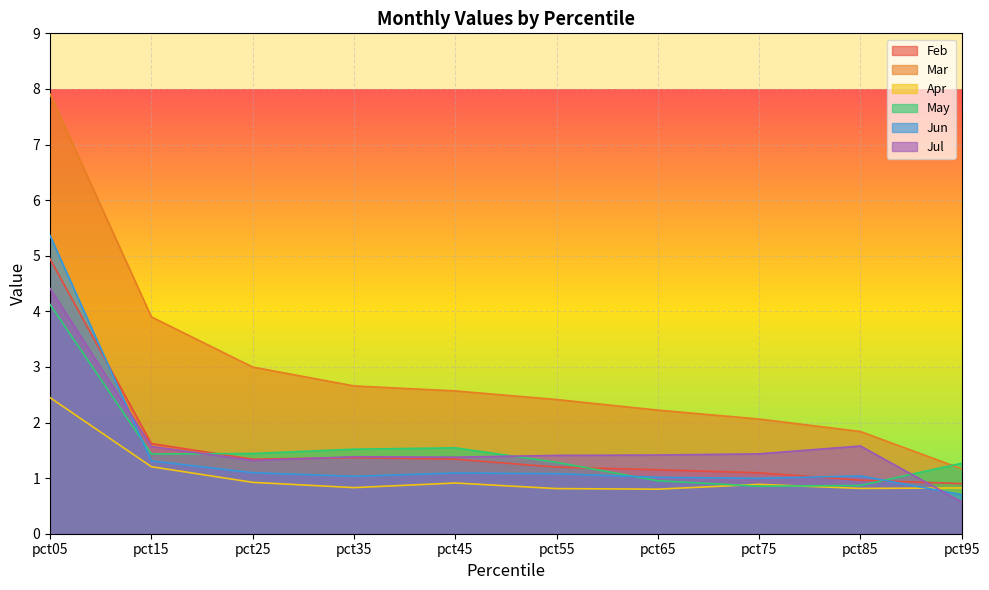

At which category does Jul reach its first local valley?

pct25